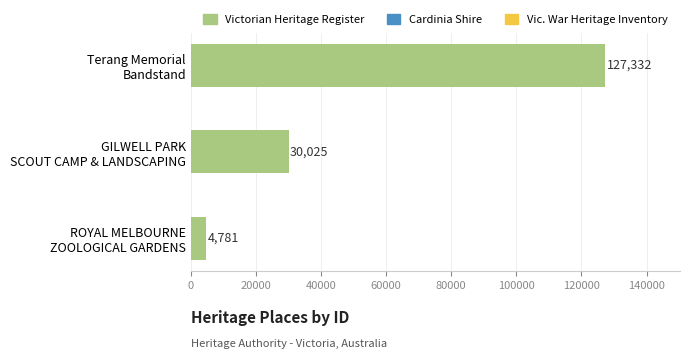

What is the difference between the maximum and minimum values?

122551